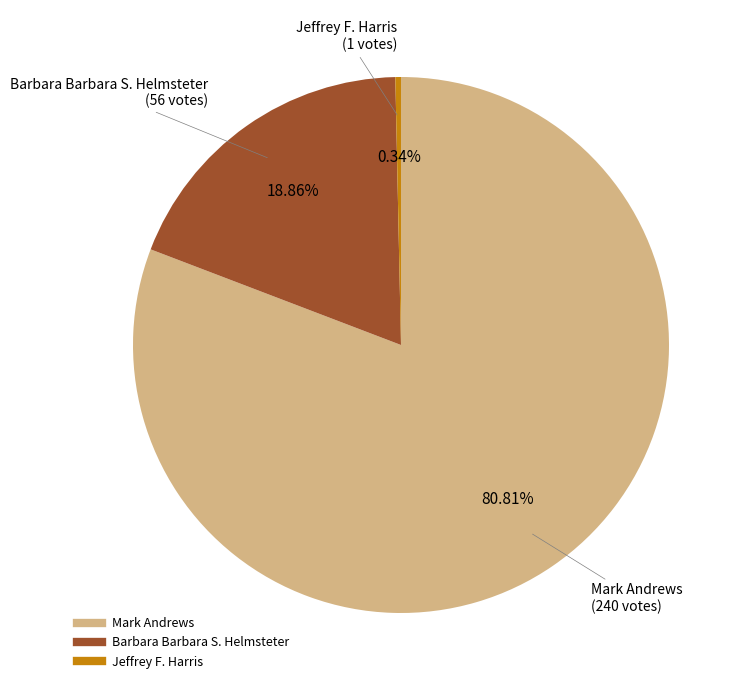

Does Mark Andrews represent more than half of the total?

Yes